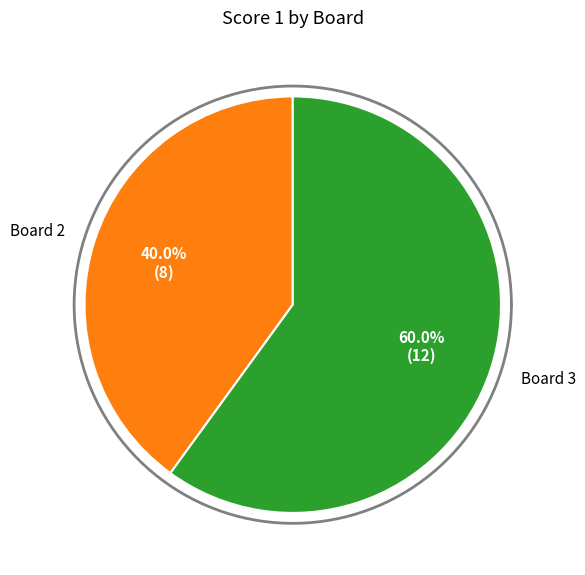

Is it true that Board 1 is 0% of the pie?

True